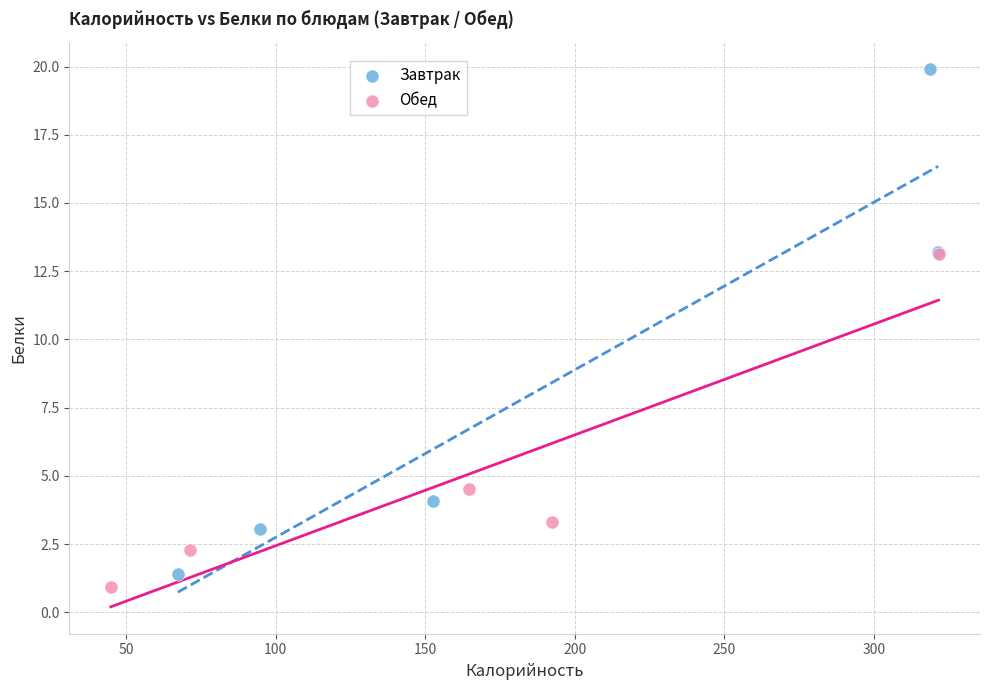

Which series contains the lowest Y value?

Обед